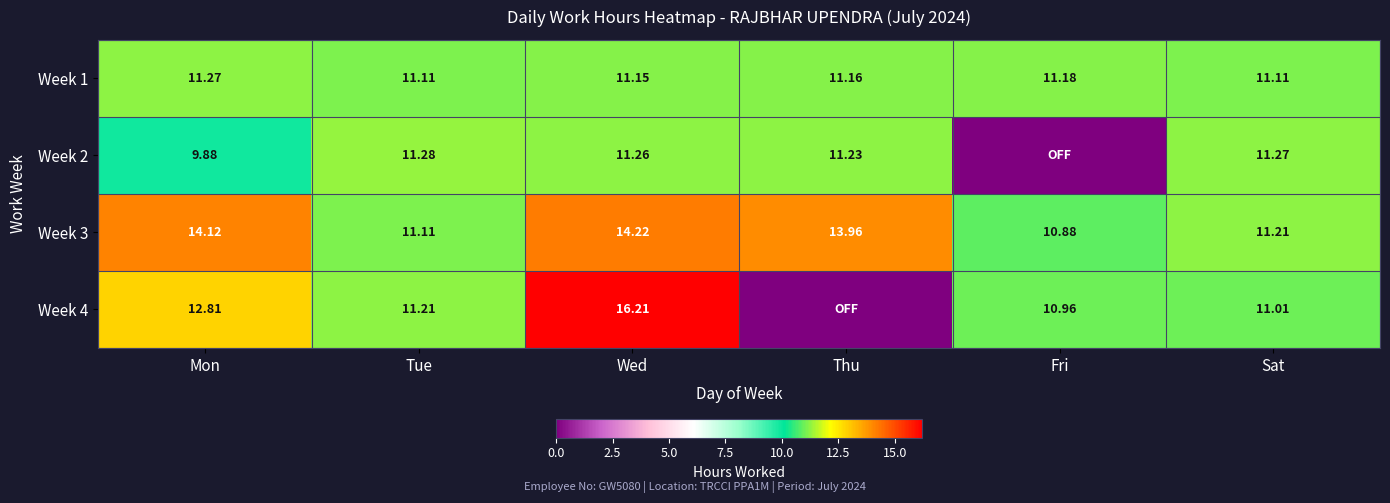

How many data points in Week 3 are above 13?

3